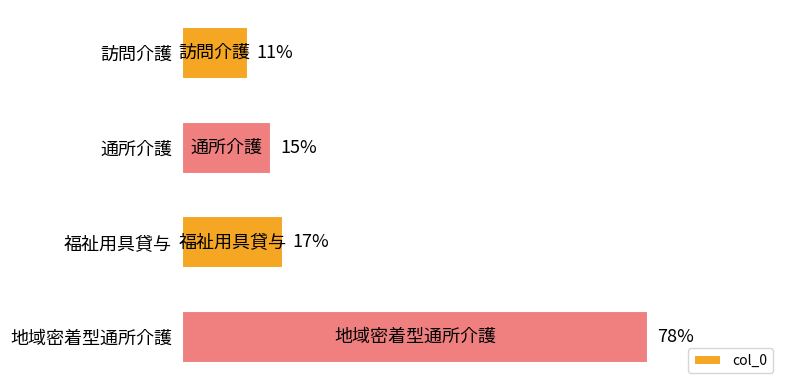

Which label corresponds to the largest value in the chart?

地域密着型通所介護